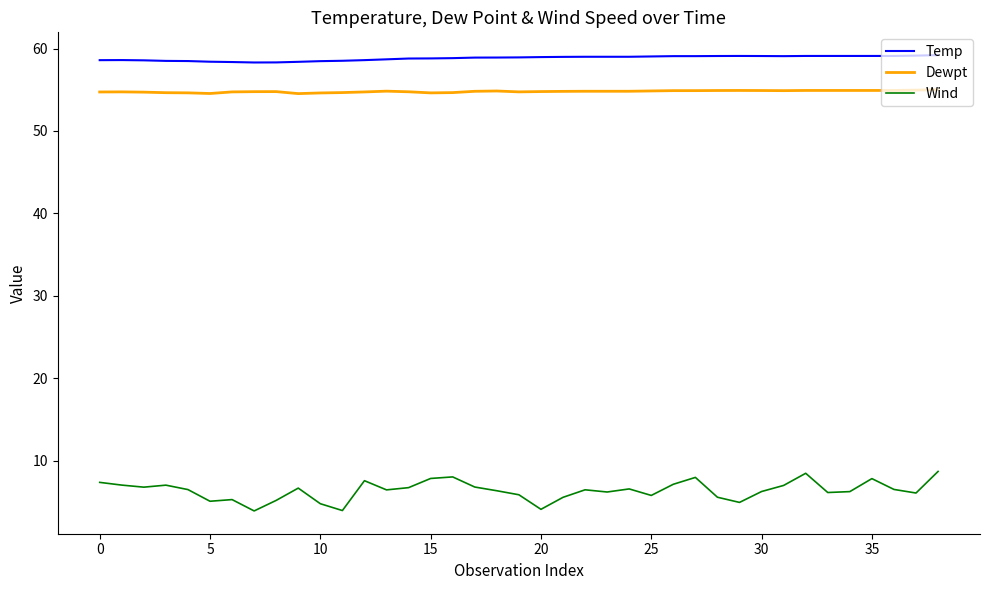

Which series has the largest range (max minus min)?

Wind